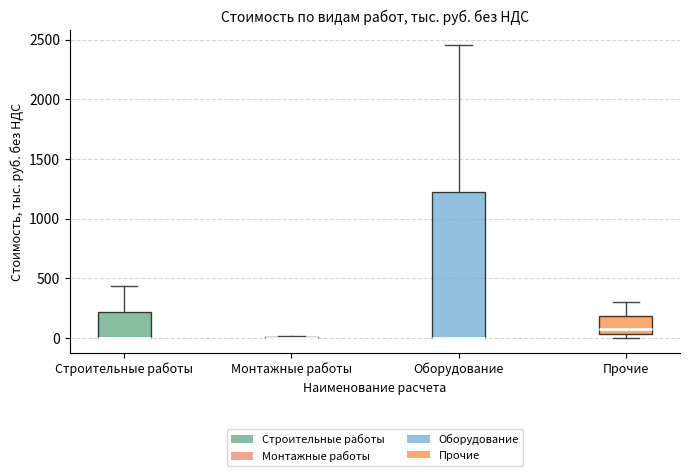

Reading left to right, transcribe this box plot: for each box, give where its median line is, the range the box spans, and where its two whiskers end, as read against the y-axis. The values are not printed on the chart, so give them approximately, as read against the axis.

Строительные работы: median 0 (drawn on the box's lower edge), box 0 to 200, whiskers 0 to 450
Монтажные работы: box collapsed to a line at 0, whiskers 0 to 0
Оборудование: median 0 (drawn on the box's lower edge), box 0 to 1250, whiskers 0 to 2450
Прочие: median 50 (just above the box's lower edge), box 50 to 200, whiskers 0 to 300